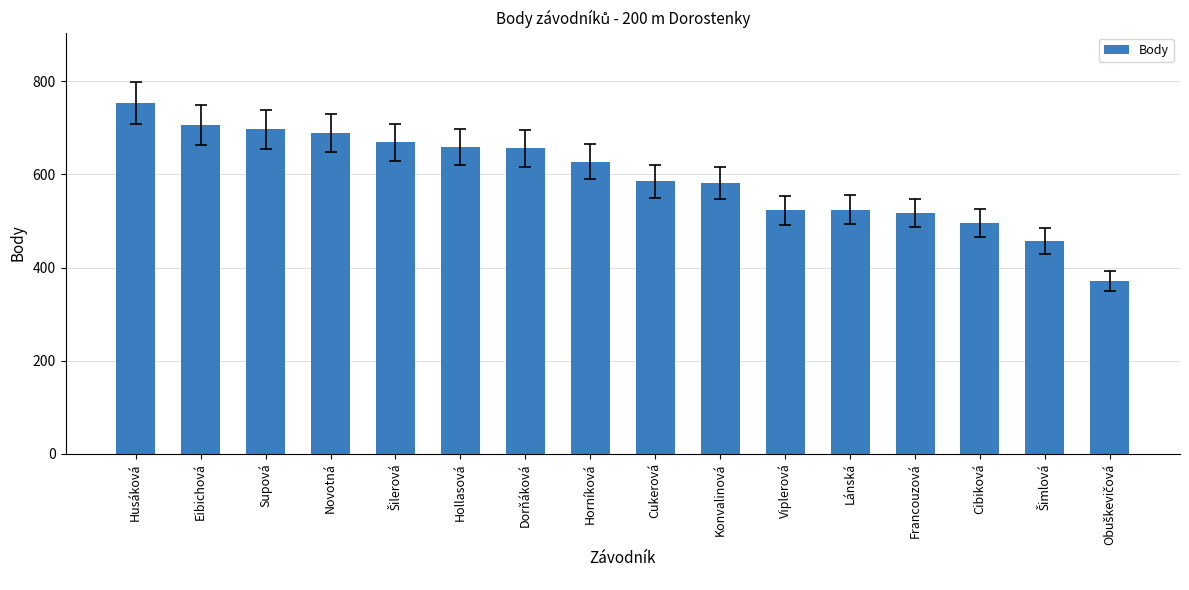

Between Hollasová and Novotná, which is larger?

Novotná